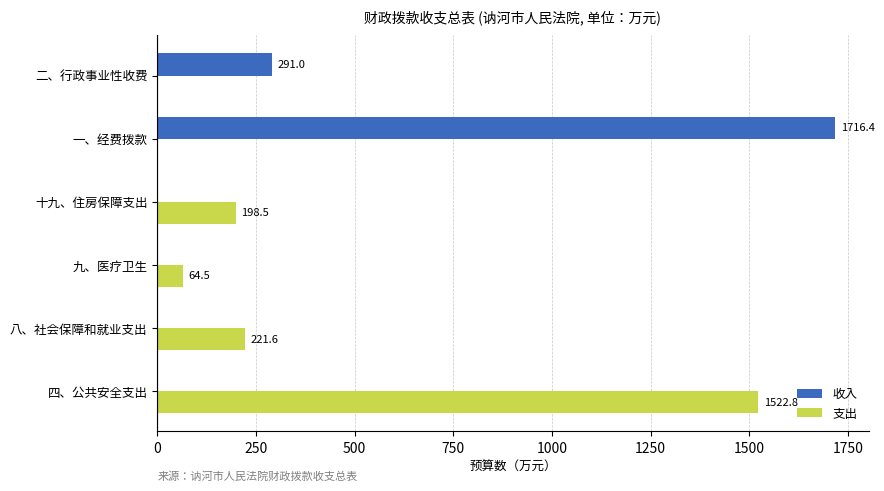

Count the number of data series in this chart.

2